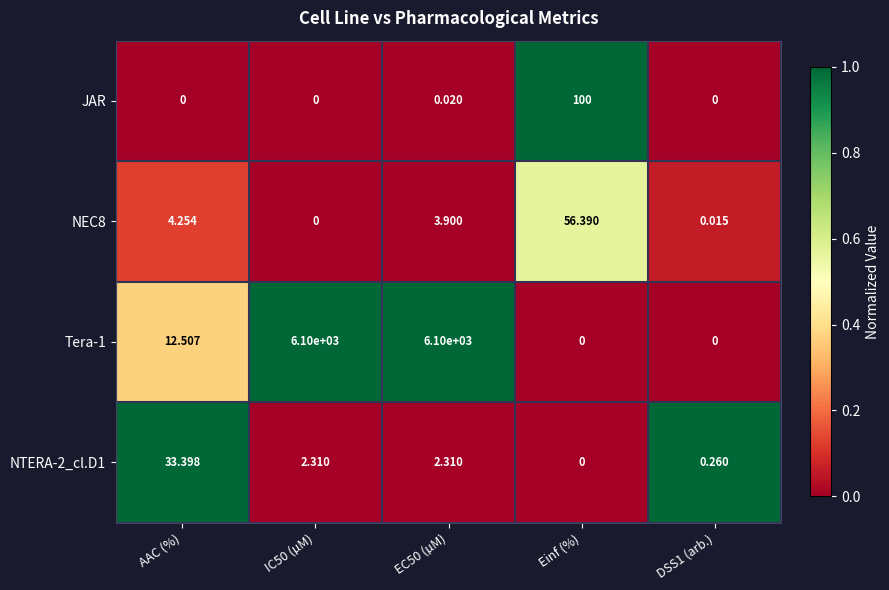

Which category has the lowest value in the NTERA-2_cl.D1 series?

Einf (%)